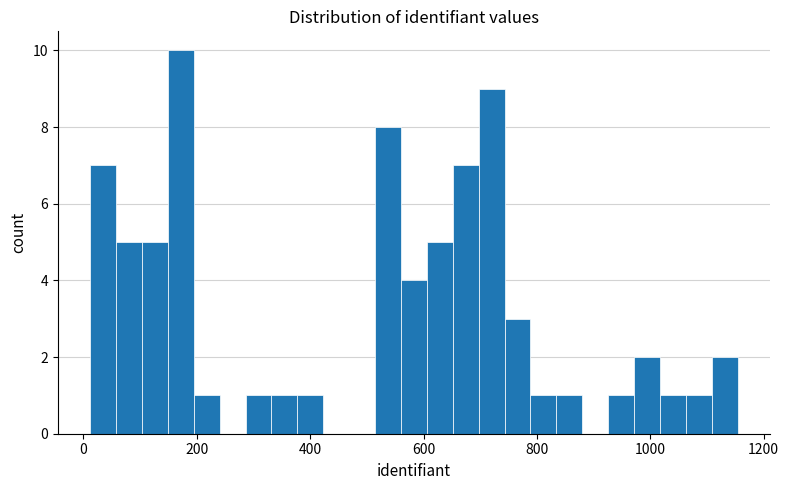

Read against the x-axis, roughly where is the centre of the tallest bar?

180